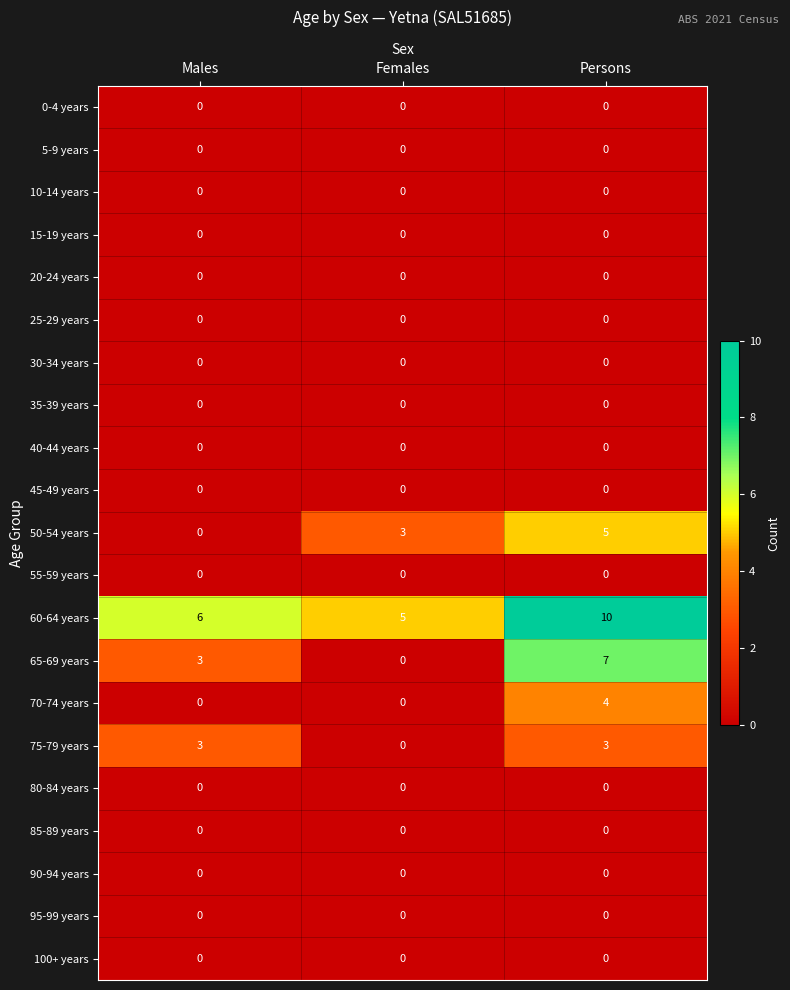

Which series has the largest range (max minus min)?

65-69 years